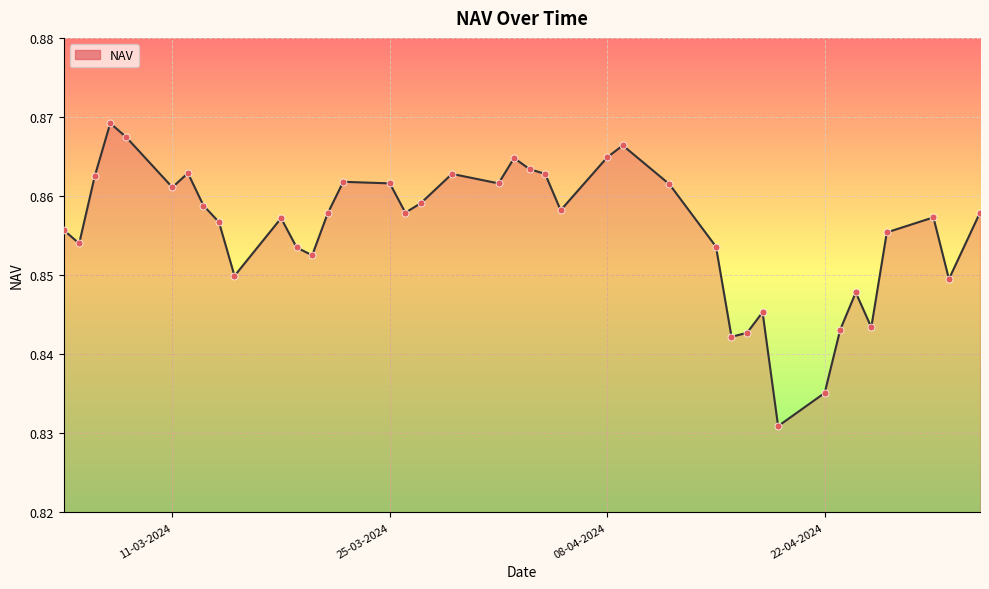

How many lines are shown in the chart?

1